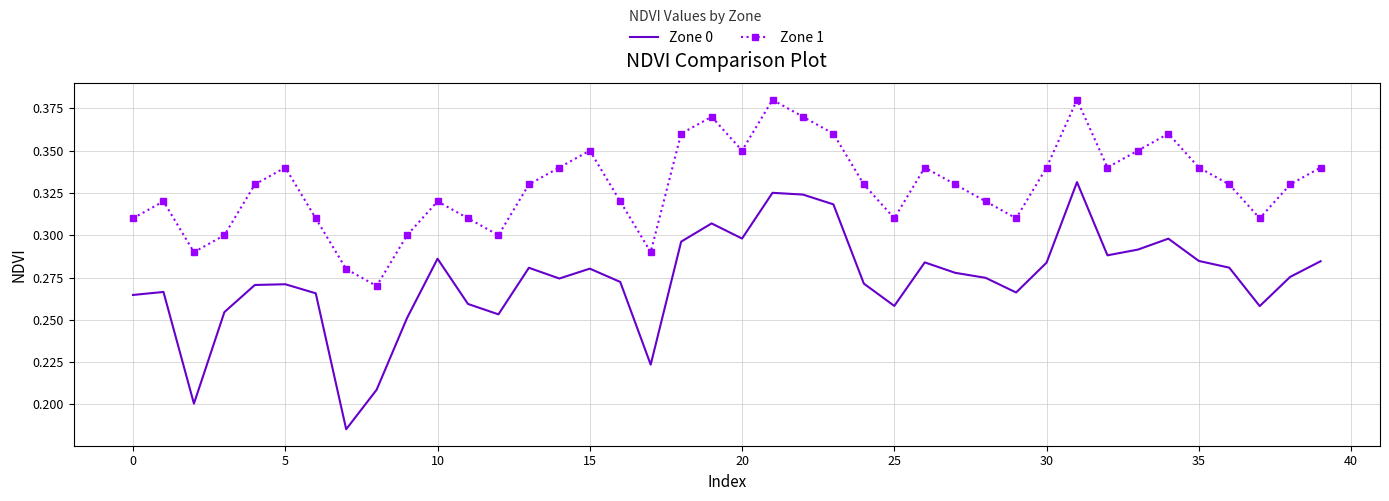

At how many categories does at least one series exceed 0?

40